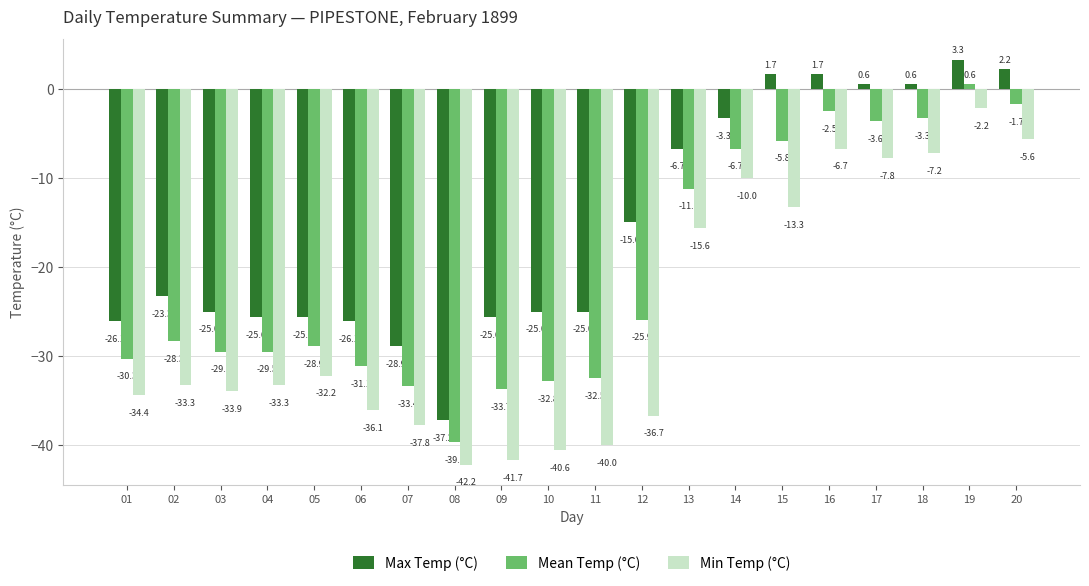

What is the difference between the second highest and minimum values in the Mean Temp (°C) series?

38.0